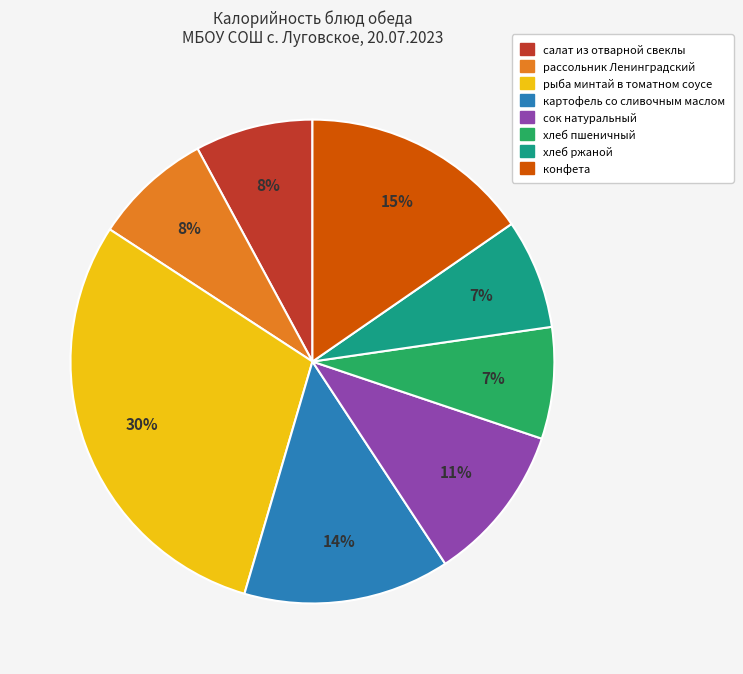

Which slice is the largest?

рыба минтай в томатном соусе